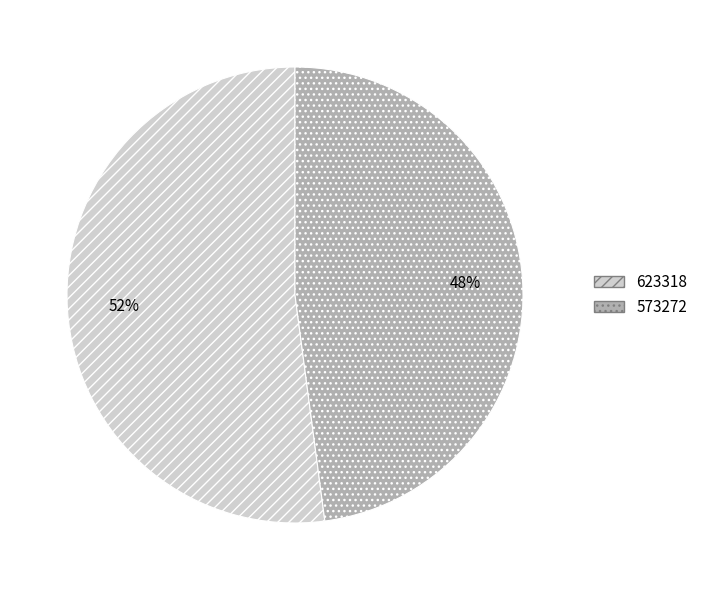

Which category has the biggest portion of the pie?

623318